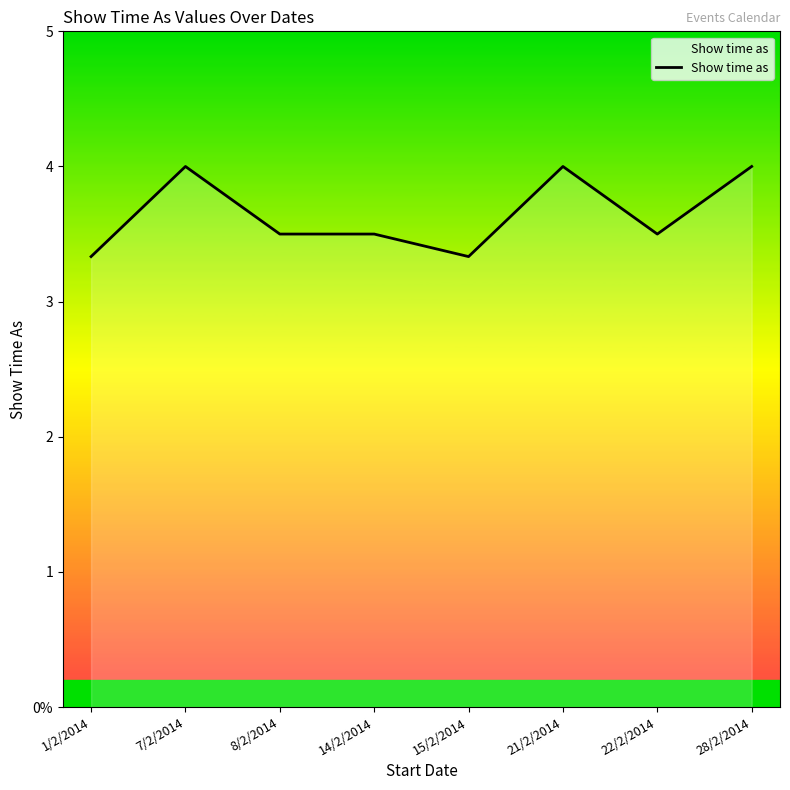

What is the minimum value shown in the chart?

3.3